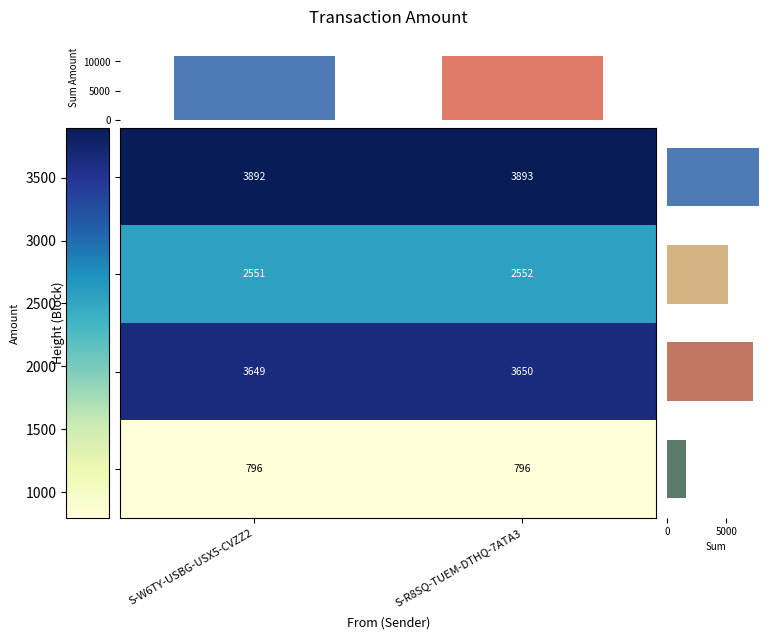

Which series has the largest total across all categories?

355524